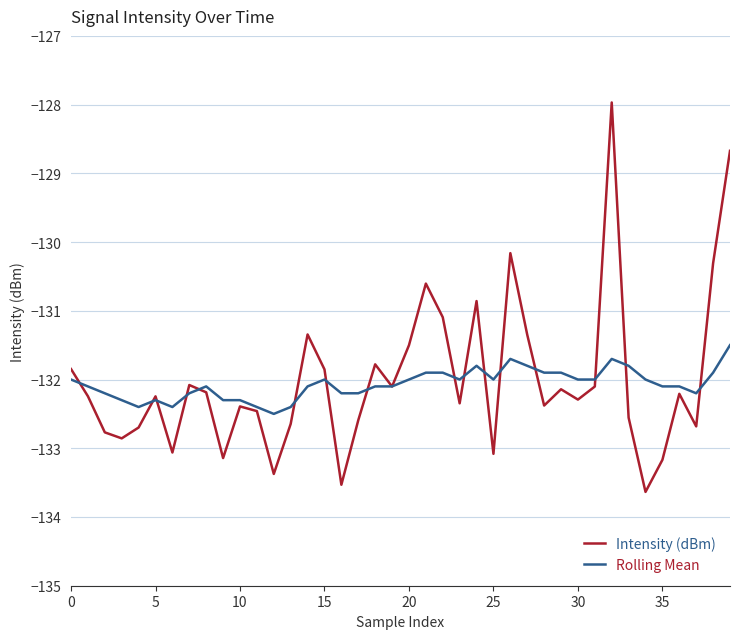

Which series has the widest spread of values?

Intensity (dBm)